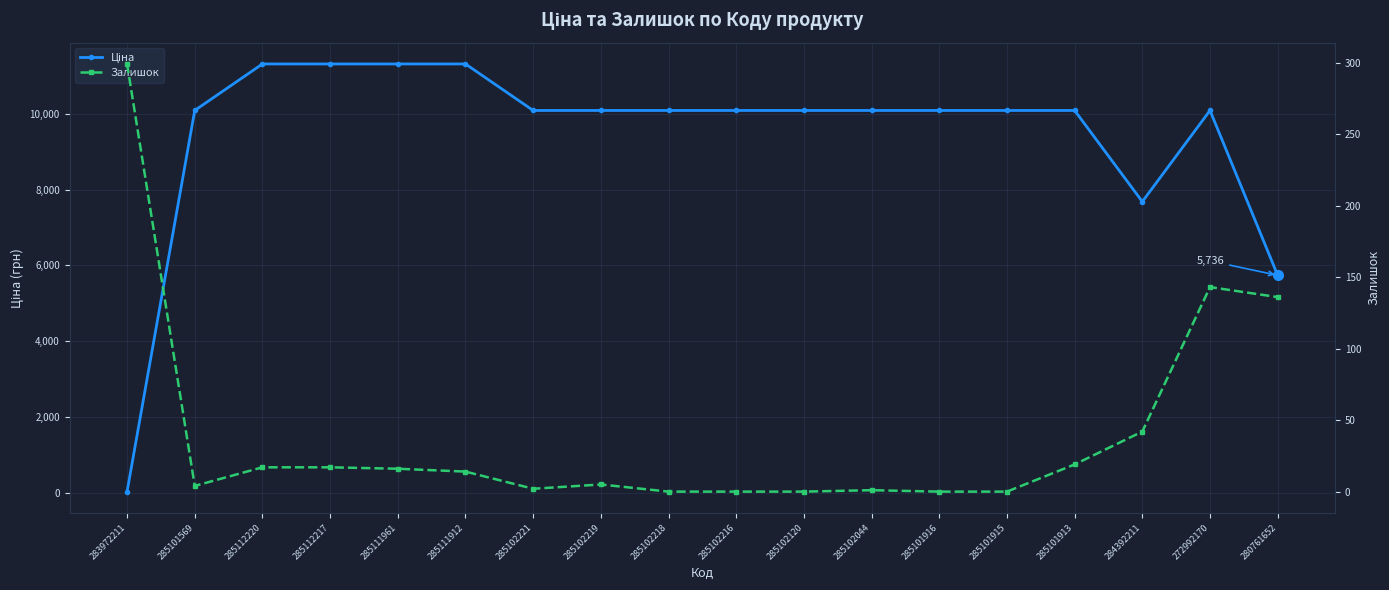

Which series has the largest total across all categories?

Ціна